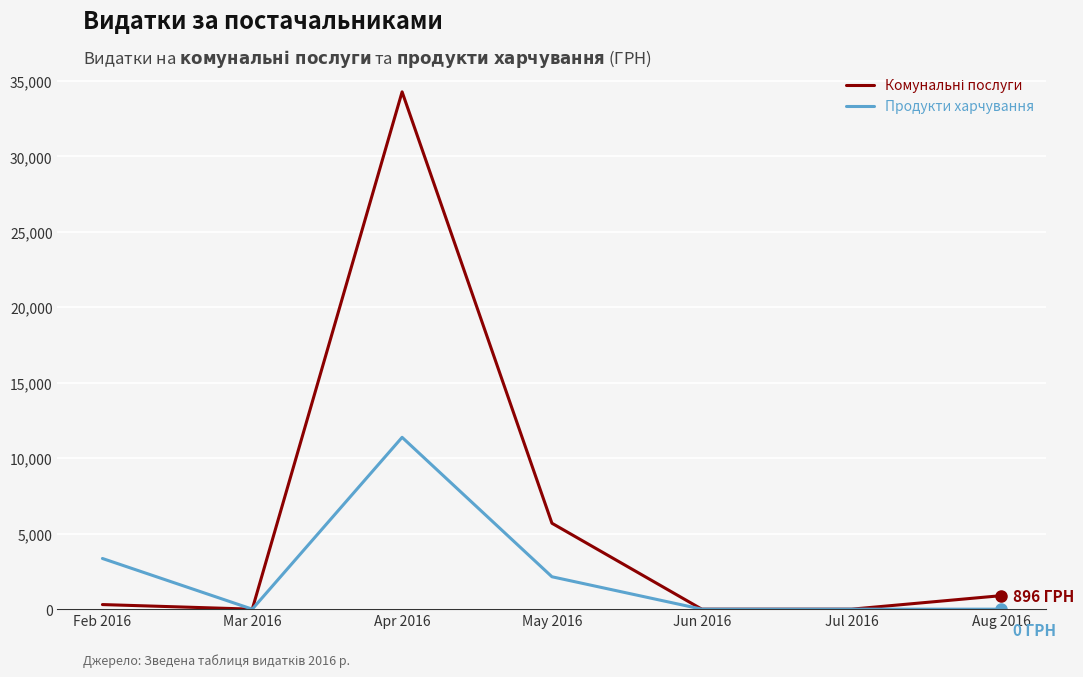

True or false: Продукти харчування has more than 0 points higher than both neighbors.

True